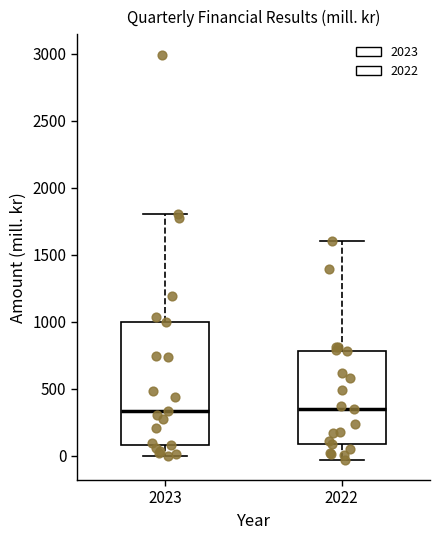

Which box is the tallest, from its lower edge to its upper edge?

2023